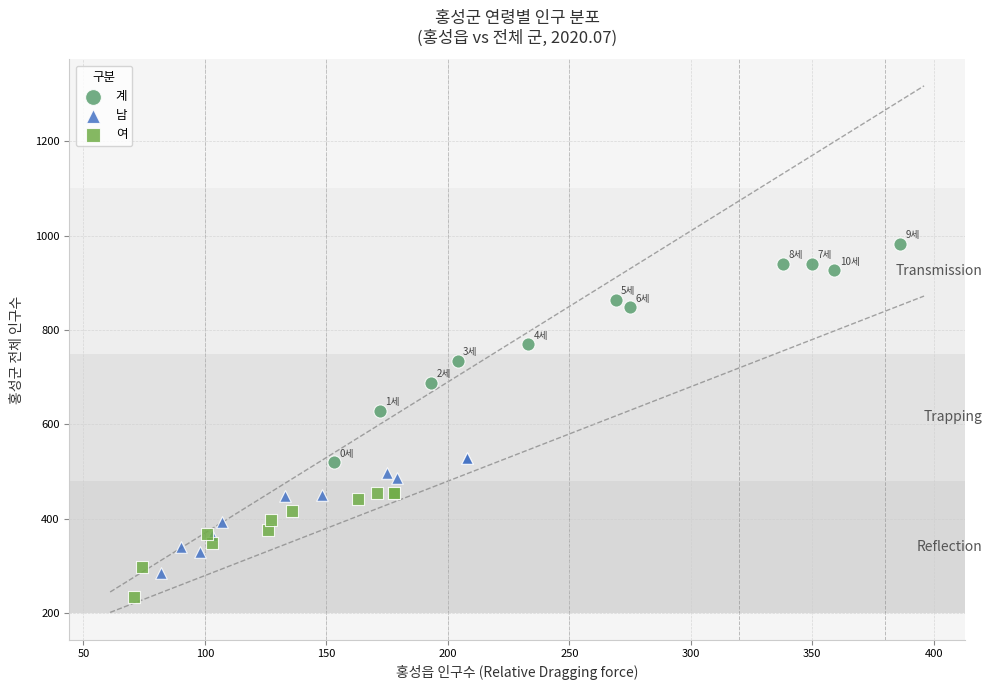

Which series contains the highest Y value?

계